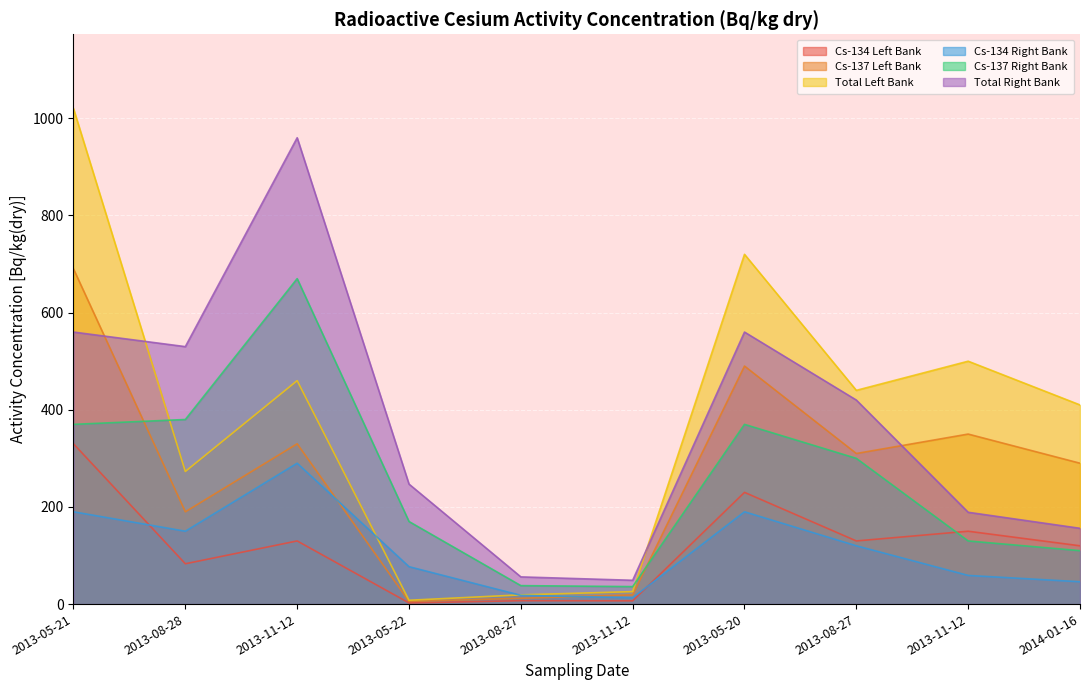

What is the label of the 5th point from the right?

2013-11-12